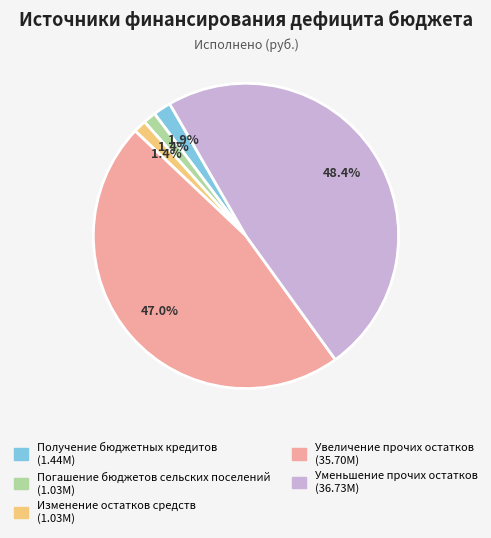

Does any single category account for the majority?

No